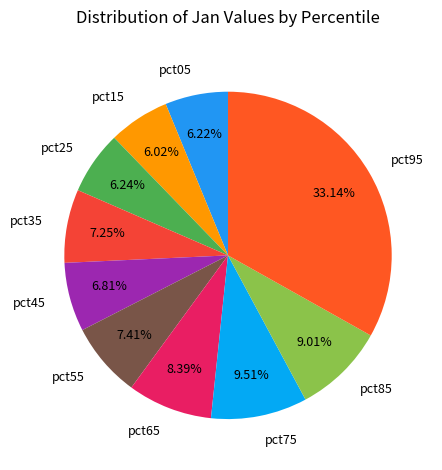

Is there any slice that represents more than half of the pie?

No